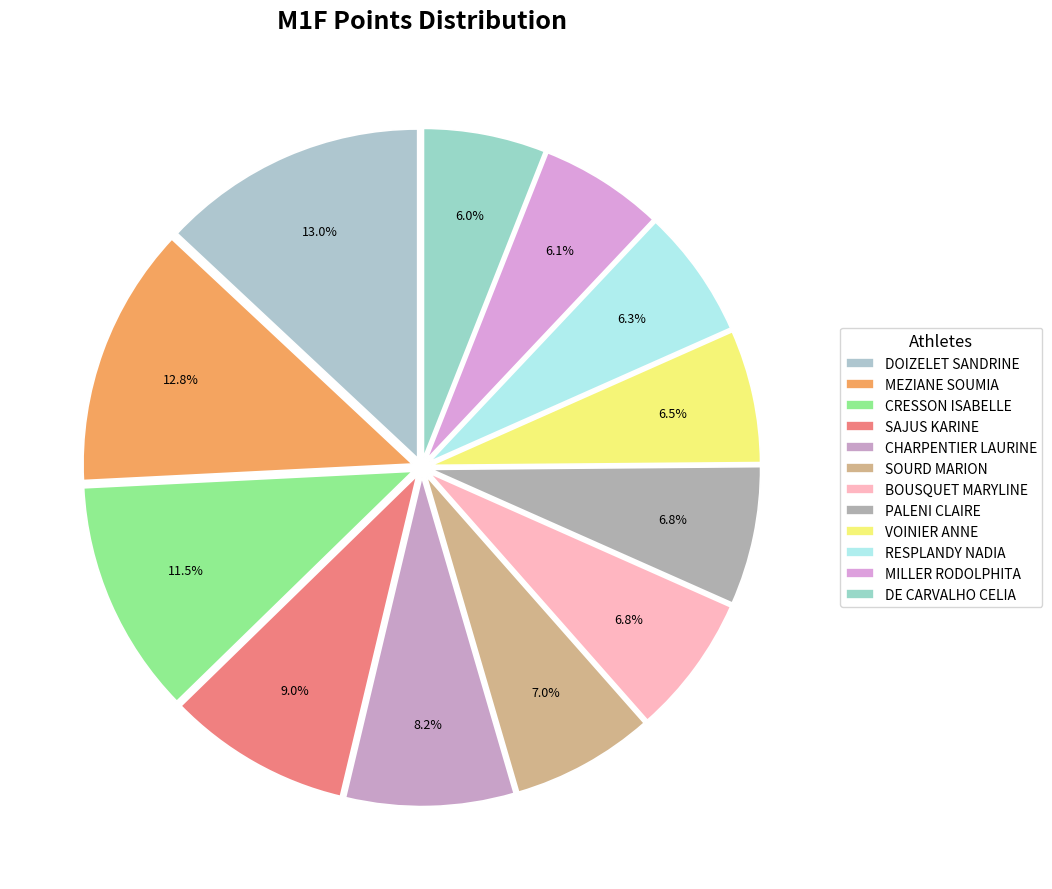

To the nearest percent, what is the combined percentage of DE CARVALHO CELIA and PALENI CLAIRE?

13%